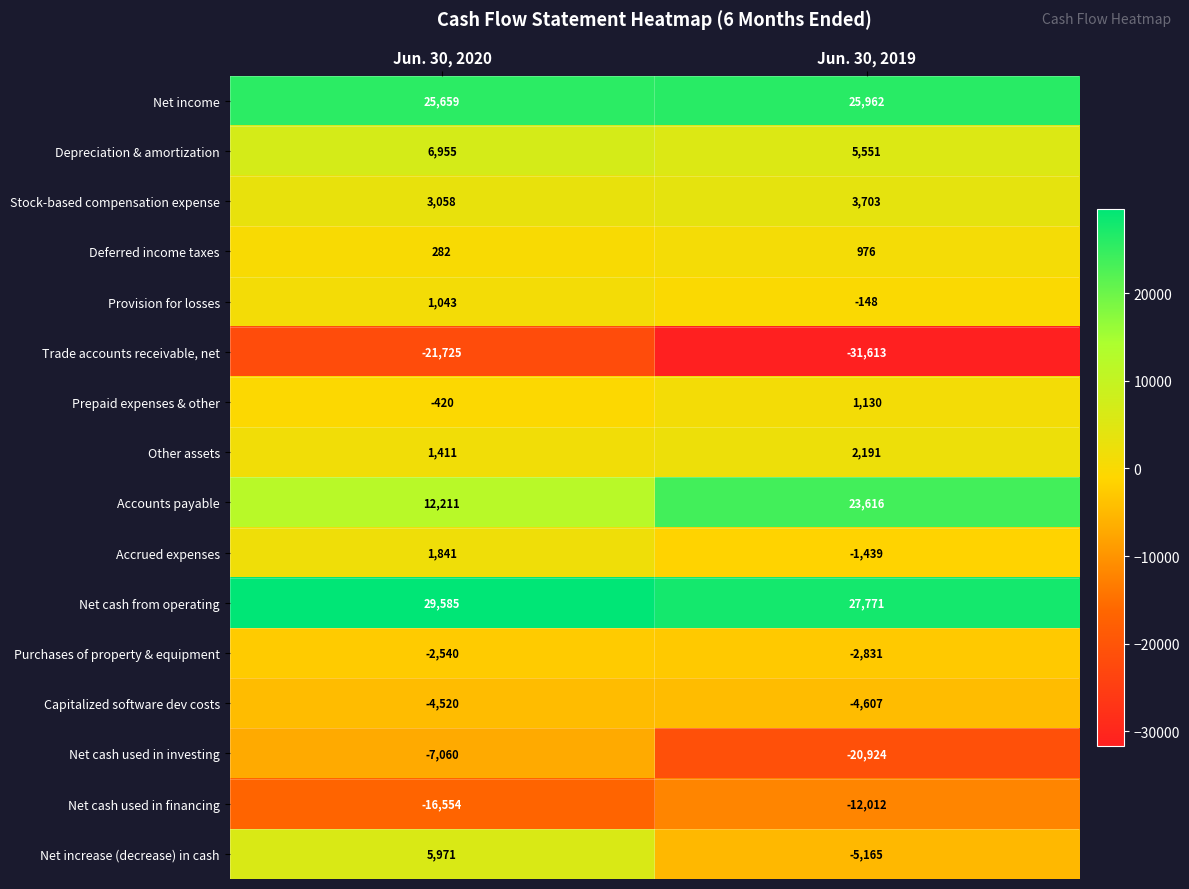

At which category does the chart reach its minimum across all series?

Jun. 30, 2019